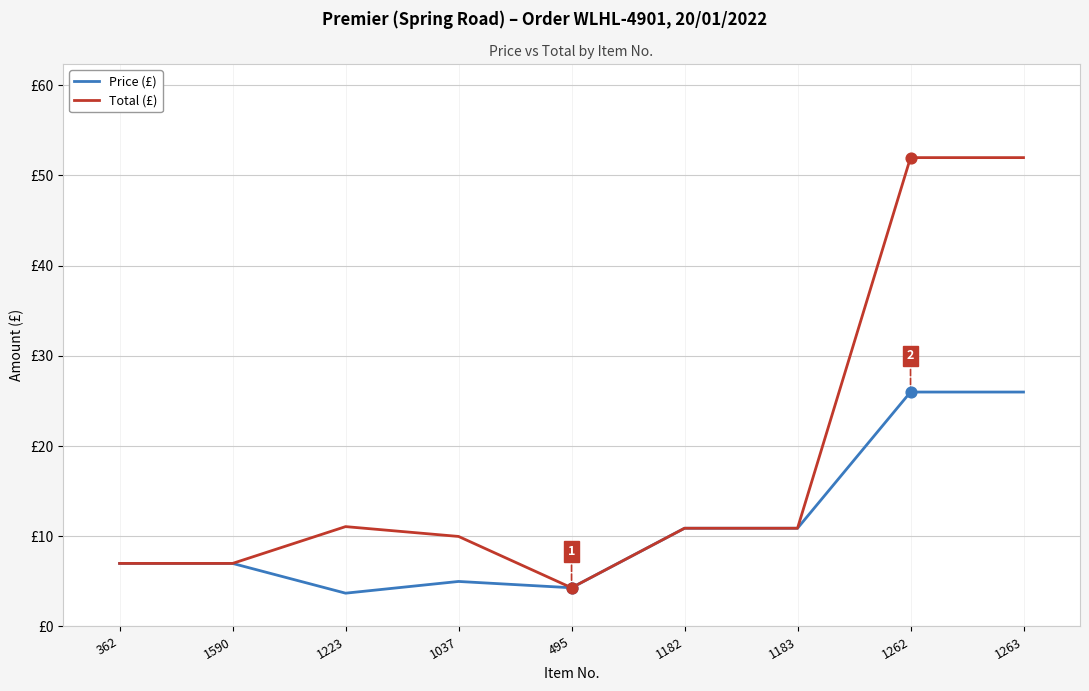

Is the value of Total (£) at 495 greater than the value of Price (£) at 1590?

No